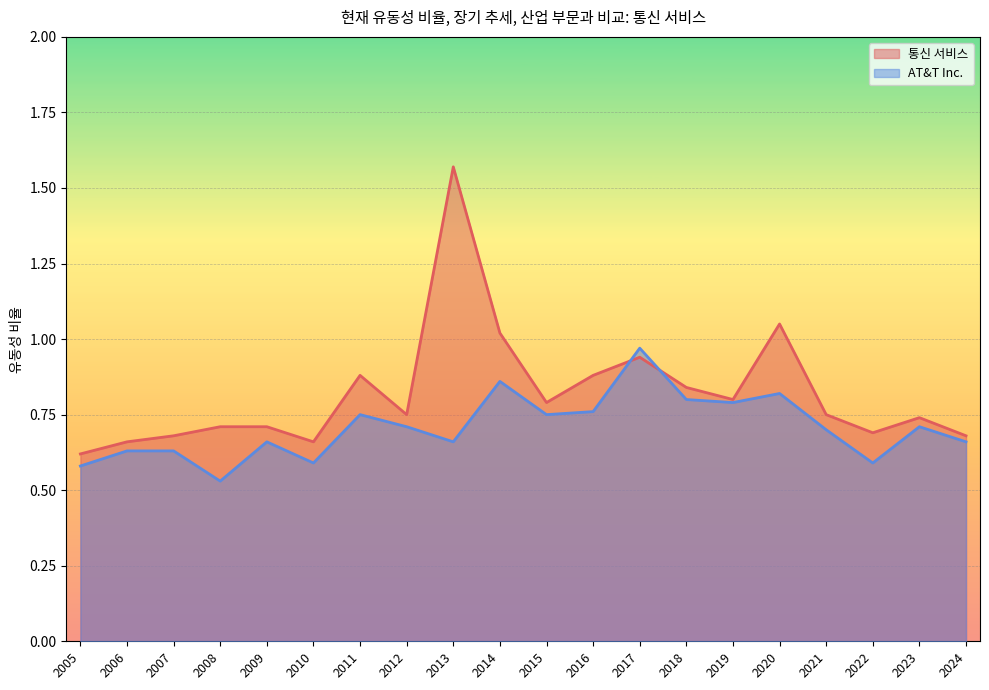

True or false: 통신 서비스 선 has a value of 1.3 at 2017.

False